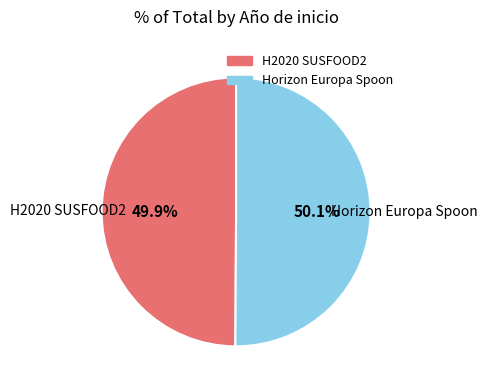

How many segments does this pie chart have?

2